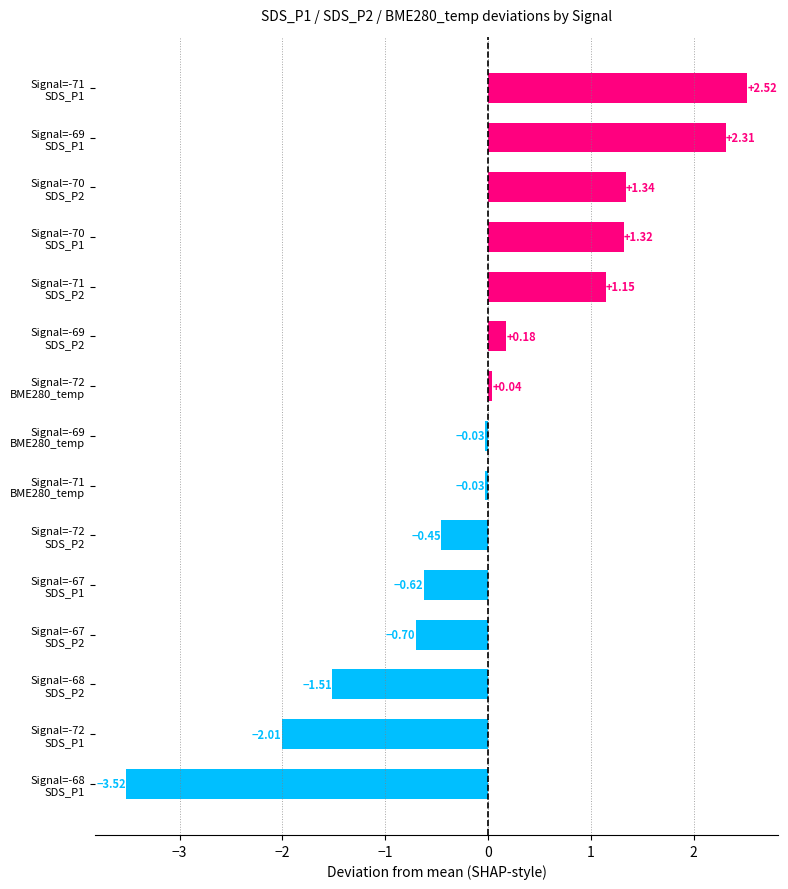

What is the difference between the maximum and second lowest values?

4.5